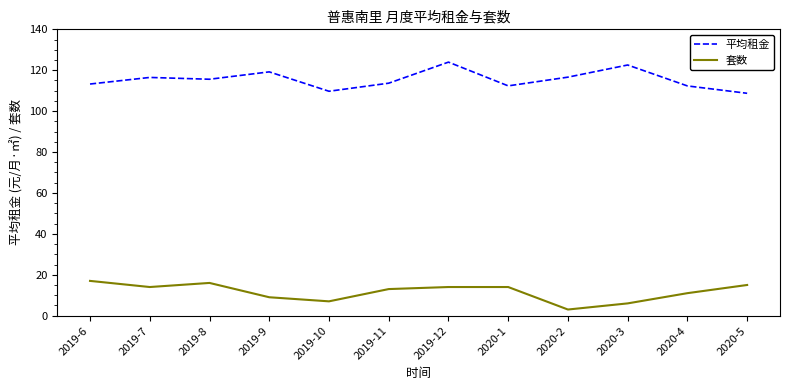

How many lines are shown in the chart?

2